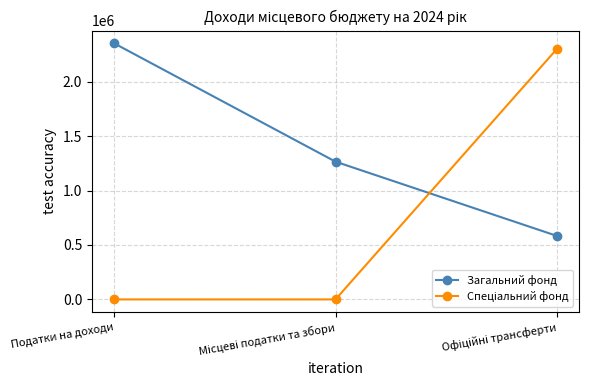

What is the maximum value shown in the chart?

2351695